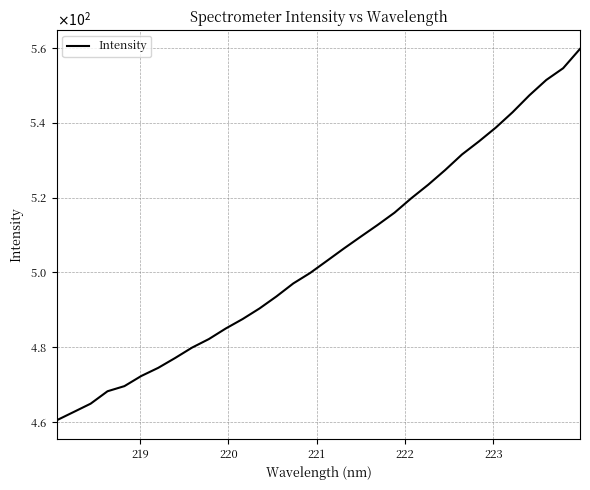

Does the chart have visible grid lines?

Yes